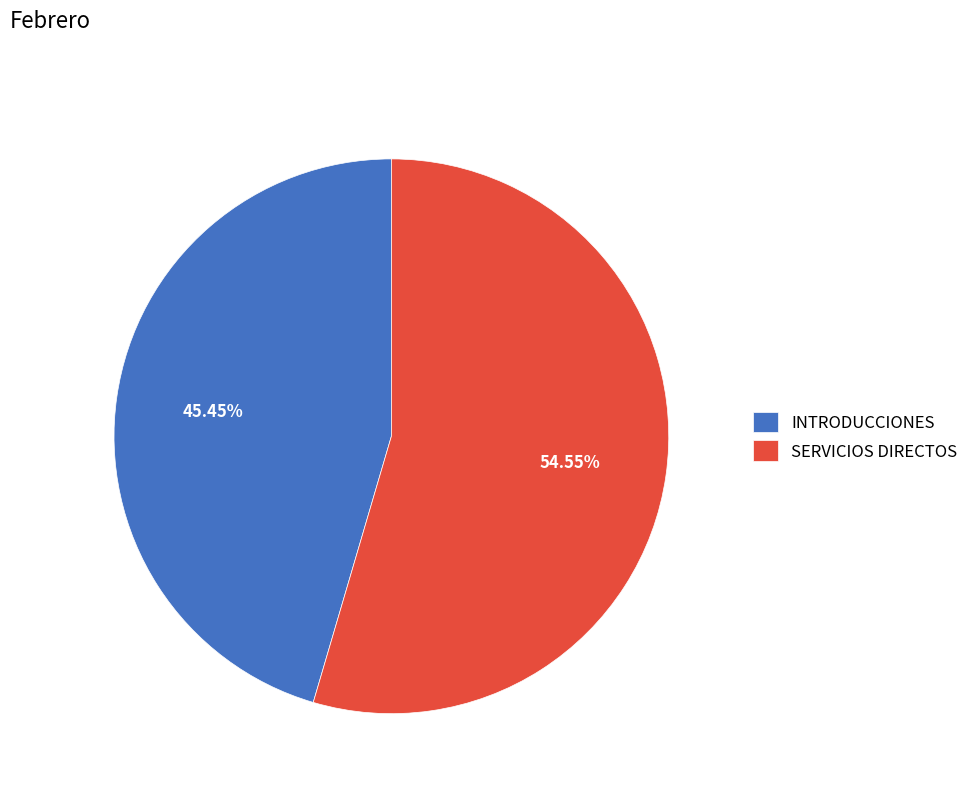

Rank the categories by value from highest to lowest.

SERVICIOS DIRECTOS, INTRODUCCIONES